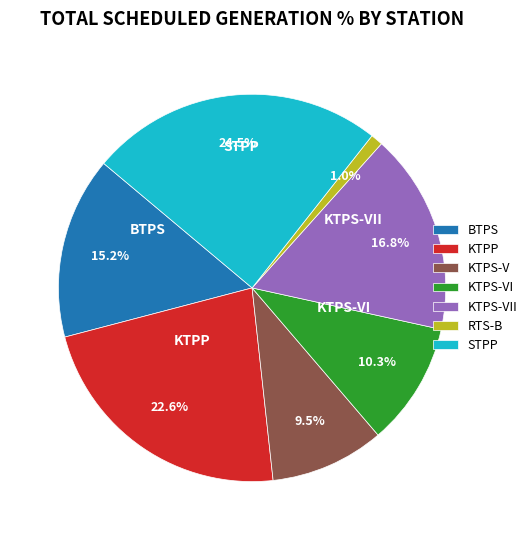

True or false: KTPS-VI accounts for 5% of the total.

False